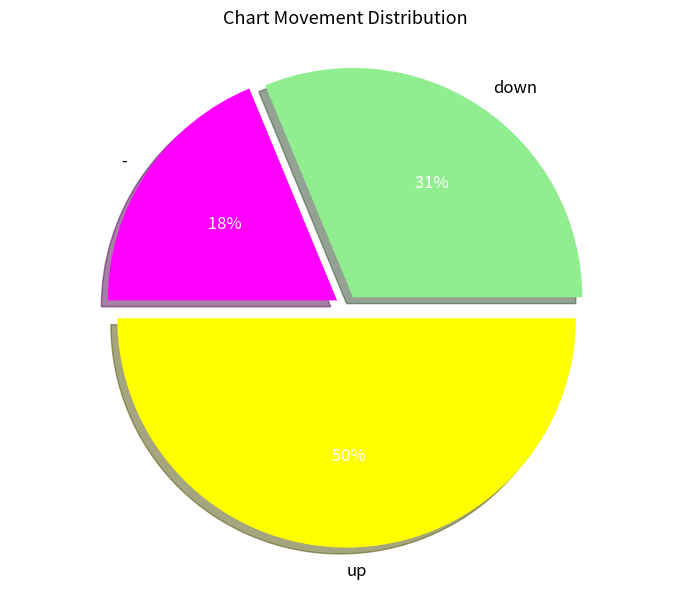

To the nearest percent, what percentage of the pie is -?

19%